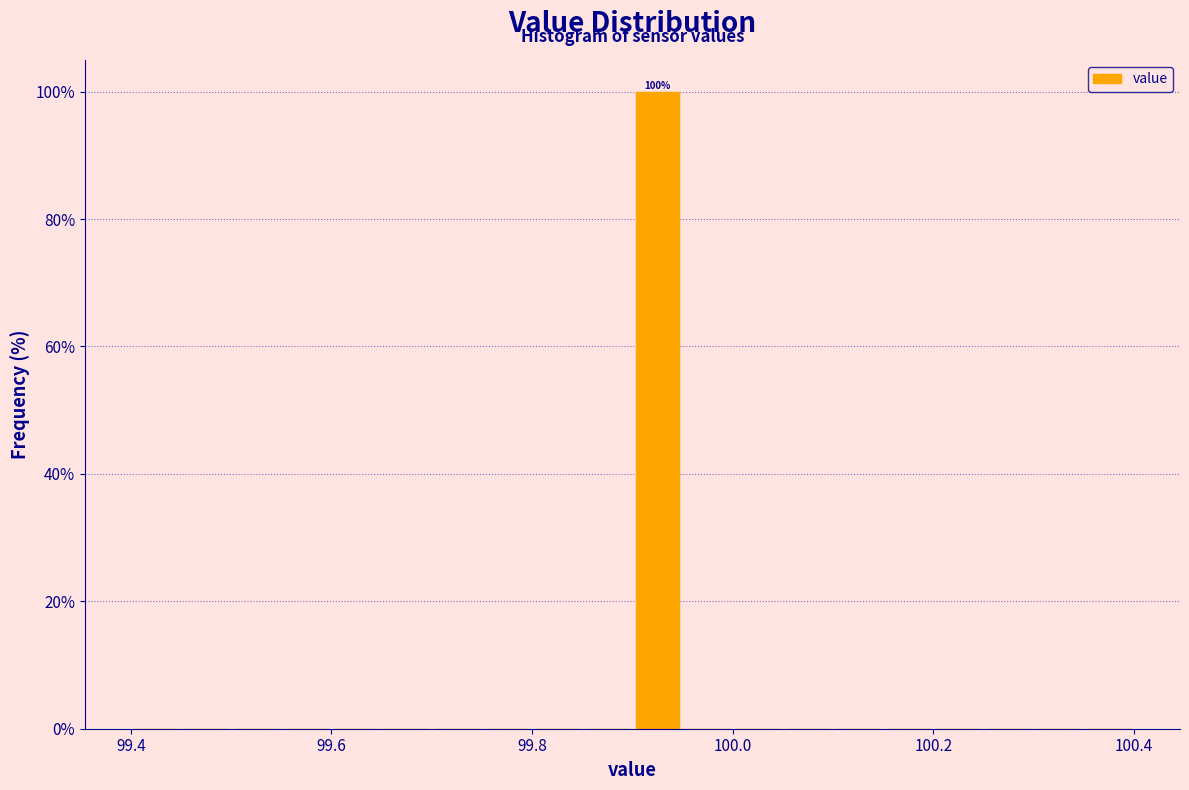

Around what value on the x-axis is the tallest bar? Give the approximate position of its centre, as read against the axis.

99.92